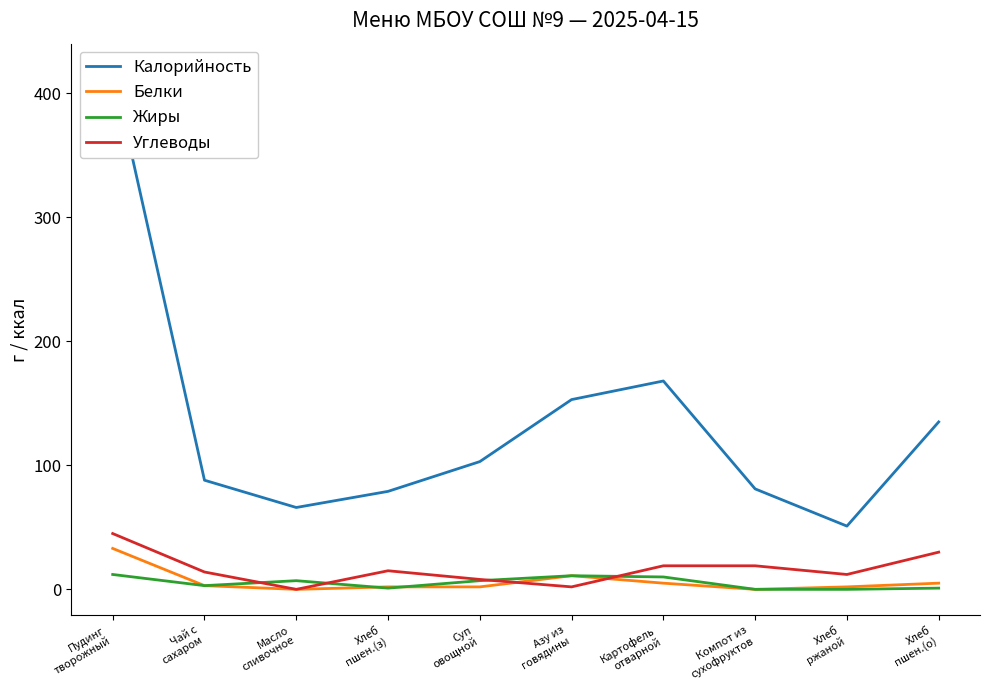

At which category does Жиры reach its first local valley?

Чай с
сахаром